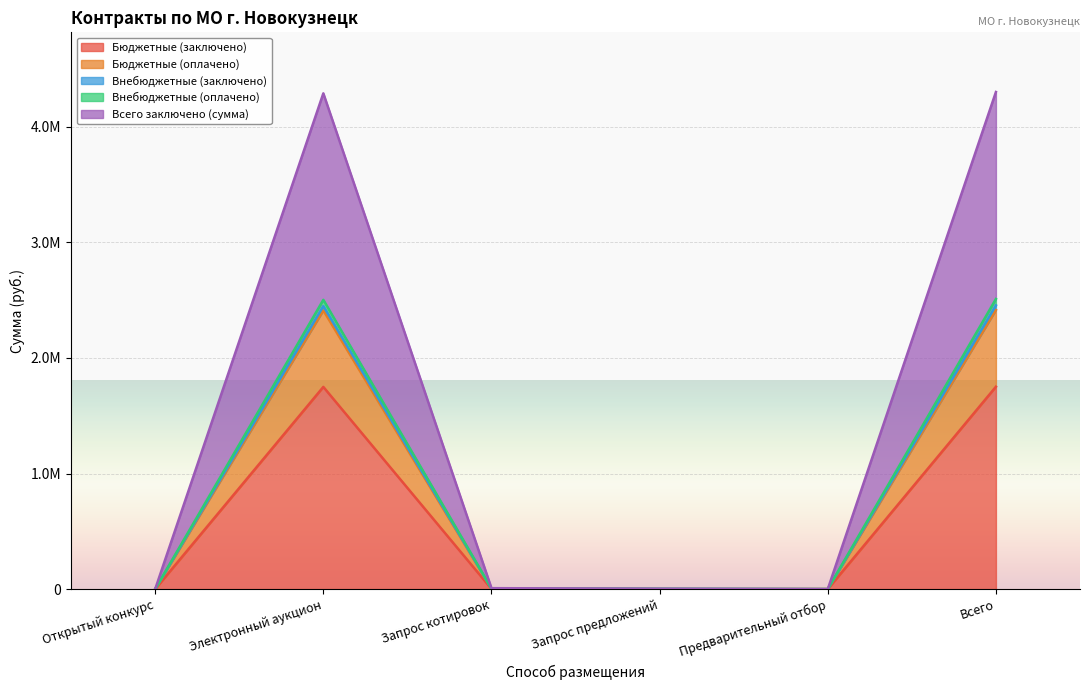

Is it true that Внебюджетные (заключено) equals 3004.2 at Запрос предложений?

False